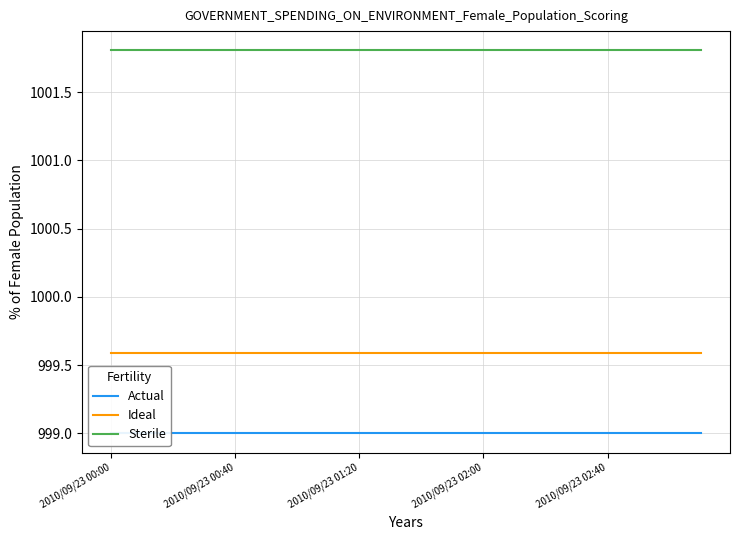

Is it true that Sterile equals 1001.8 at 2010/09/23 02:00?

True